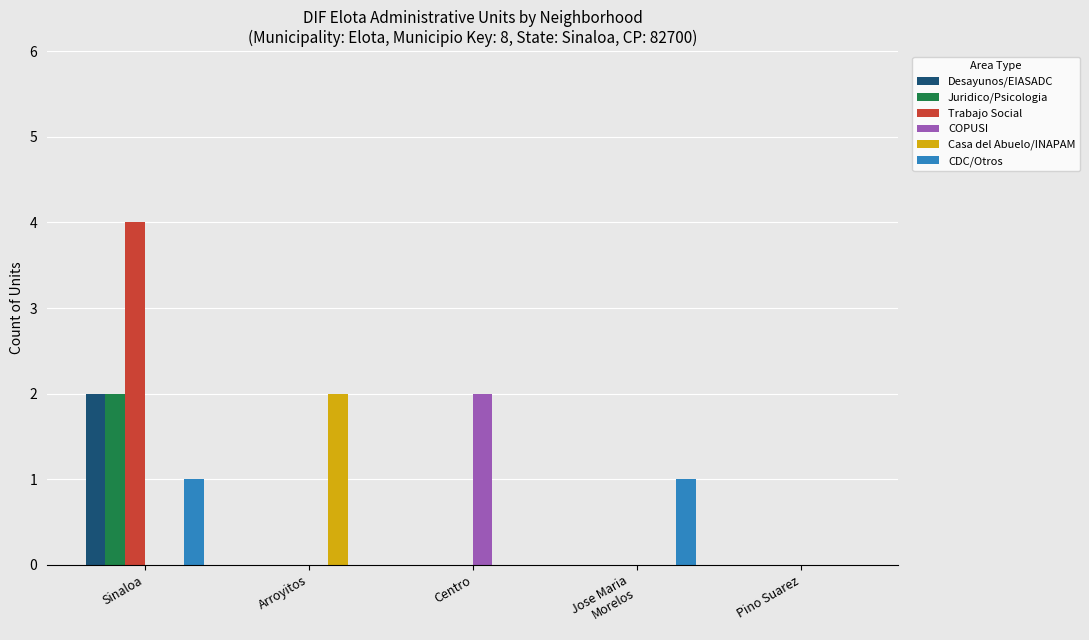

The CDC/Otros series shows 1 at Arroyitos. True or false?

False